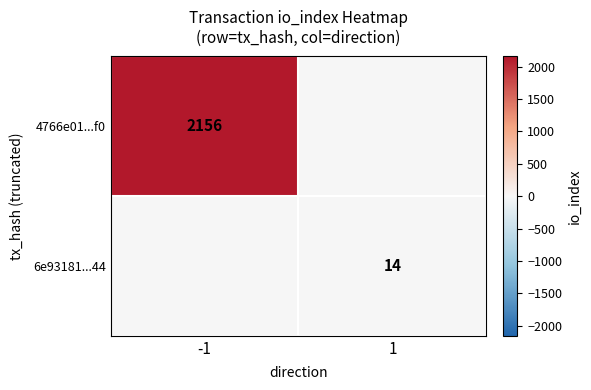

At which category is the sum across all series the highest?

-1